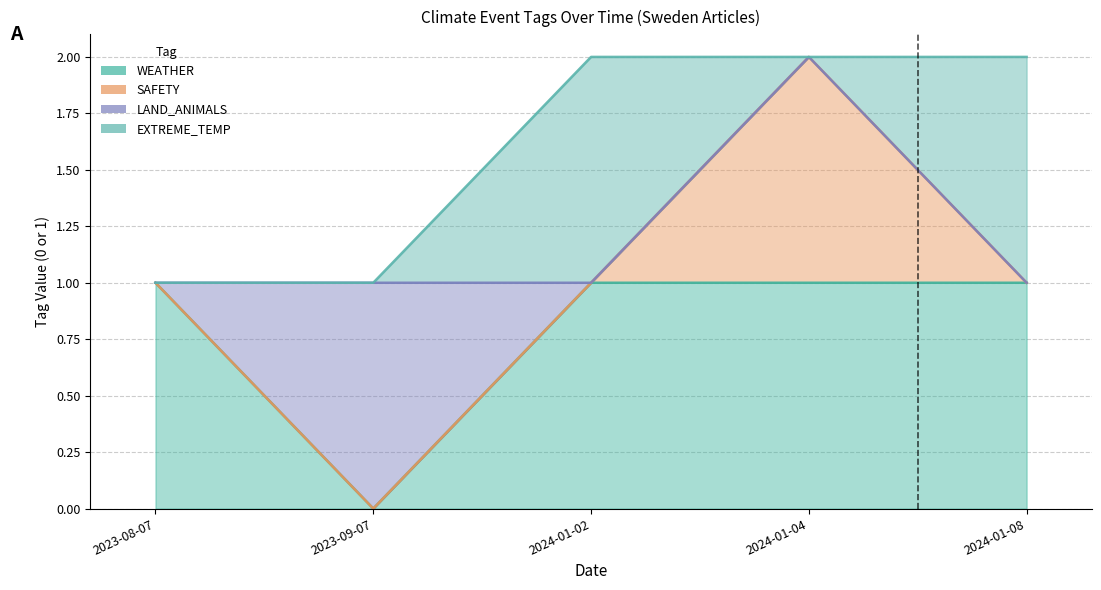

True or false: SAFETY and WEATHER cross at least once.

False